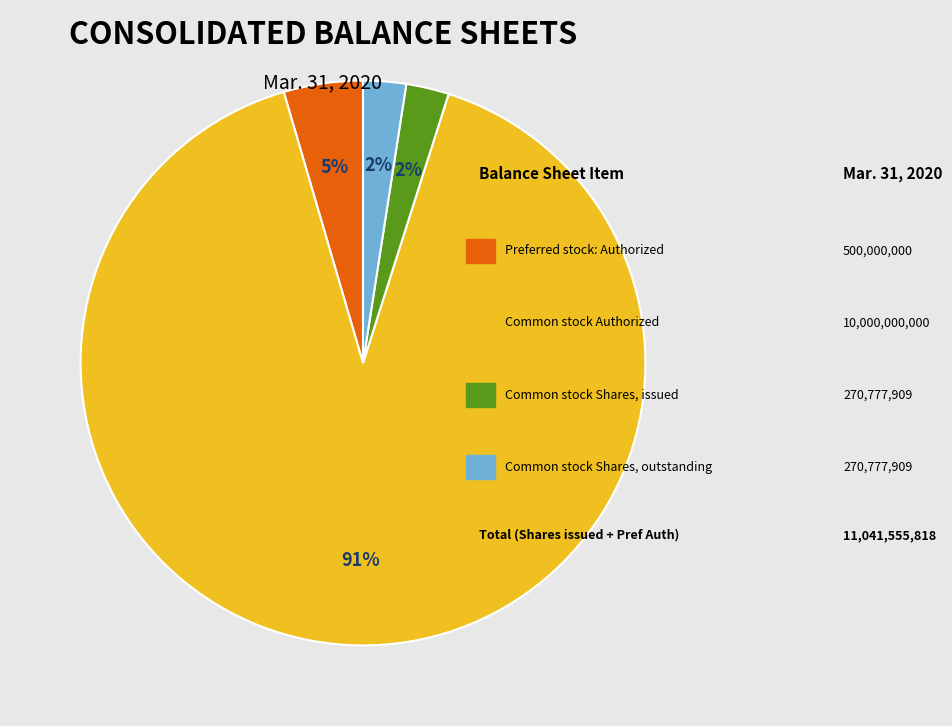

Does any single category account for the majority?

Yes